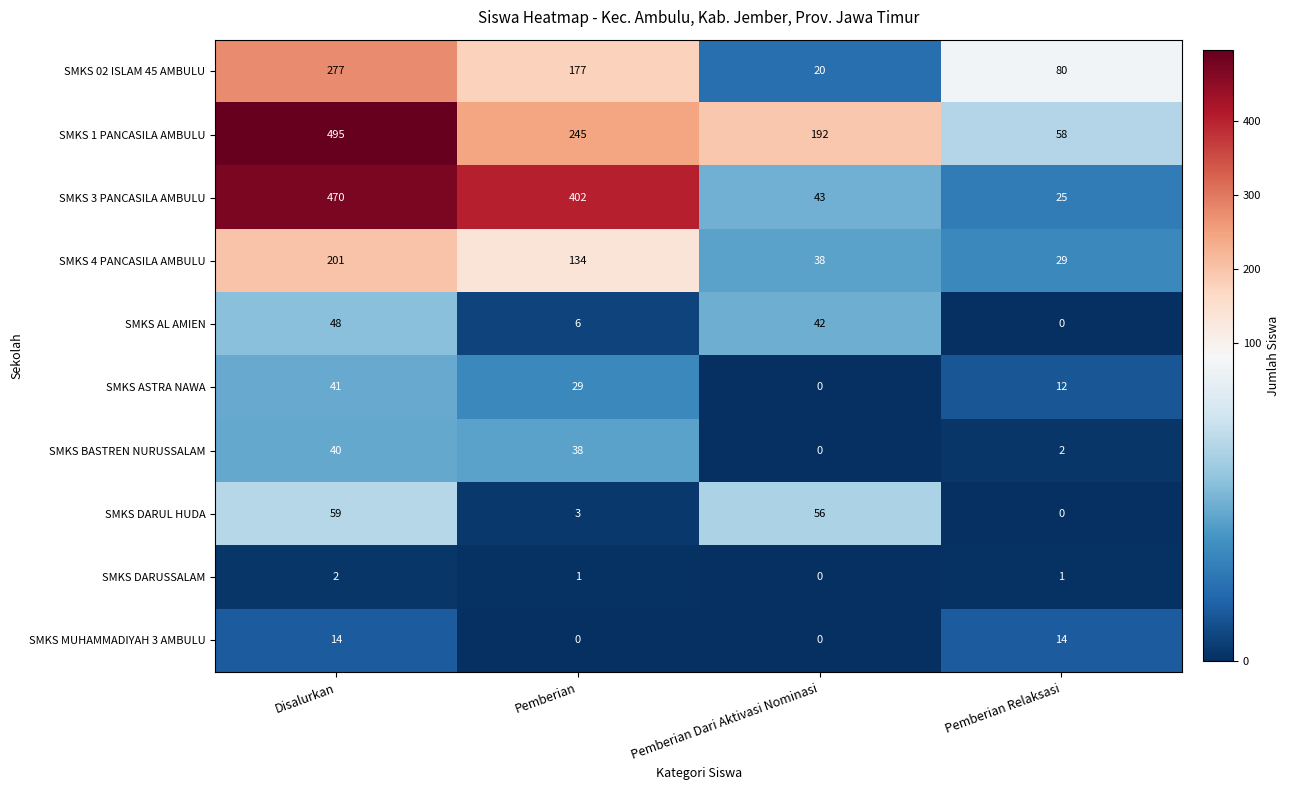

Which series has the largest total across all categories?

SMKS 1 PANCASILA AMBULU